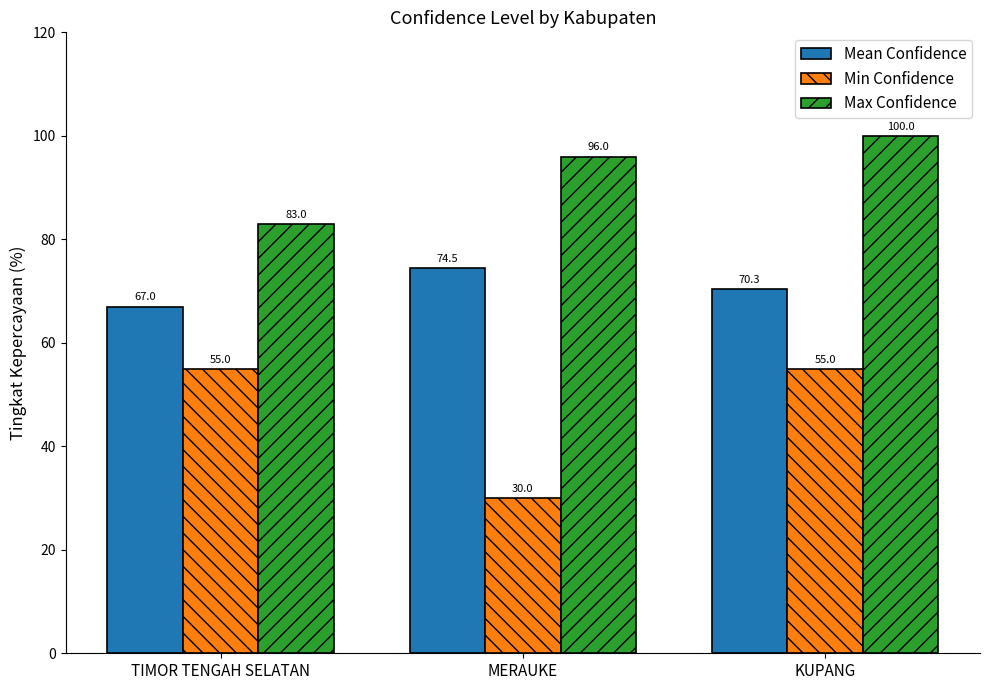

What is the average value of the Max Confidence series?

93.0